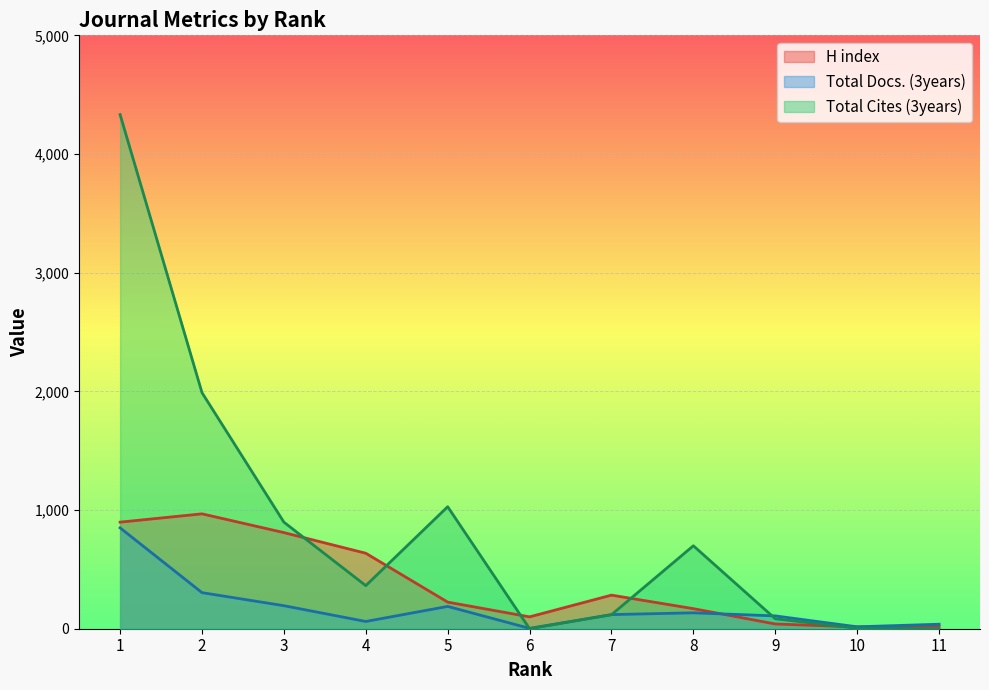

After their last crossing, which series has the higher values: Total Cites (3years) or H index?

H index